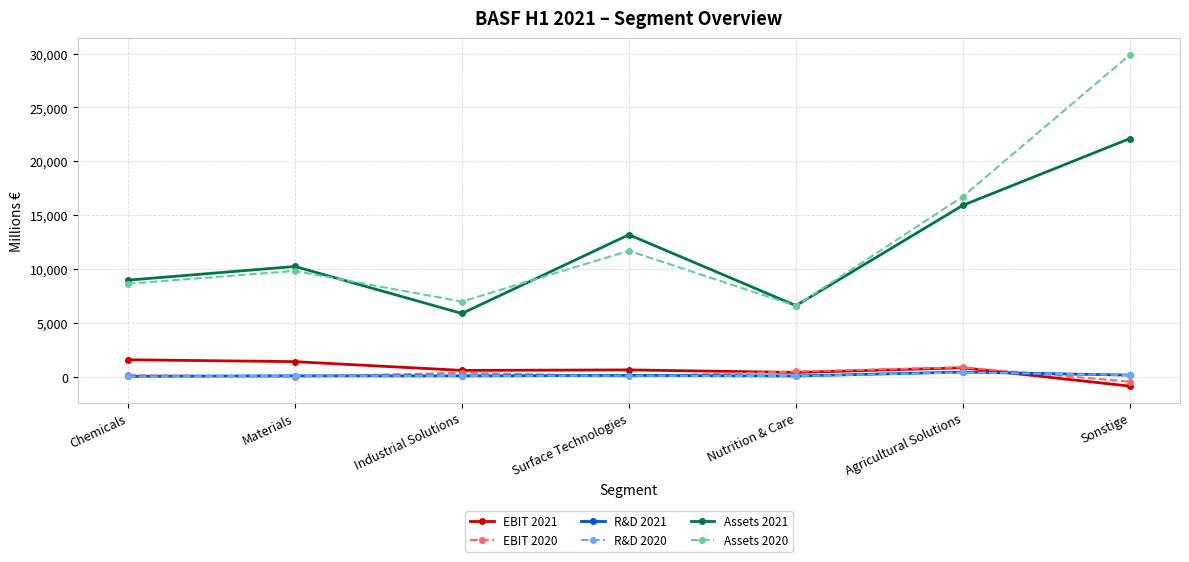

True or false: EBIT 2021 has a value of 1586 at Chemicals.

True